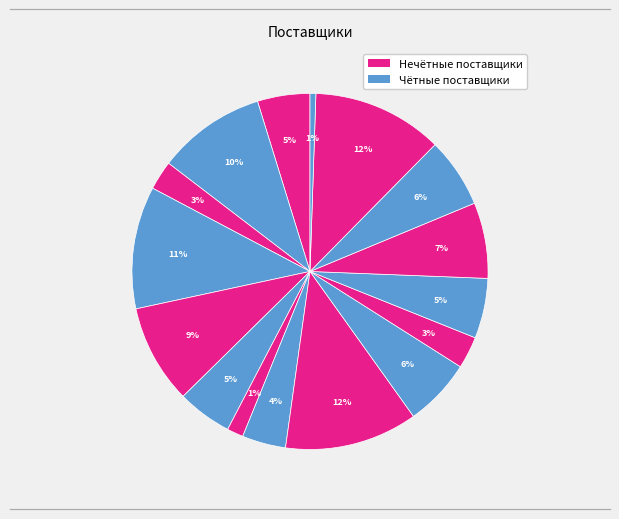

Count the number of slices in the pie.

16